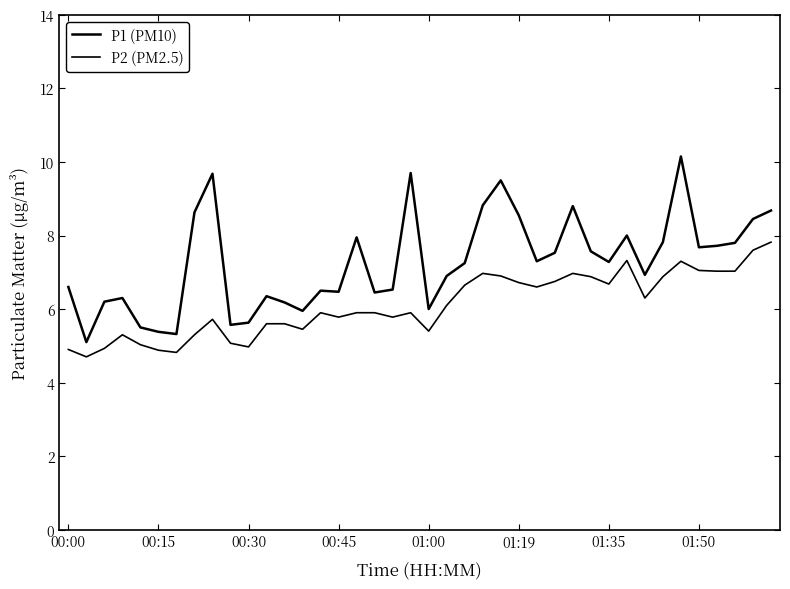

At how many categories does at least one series exceed 5?

40